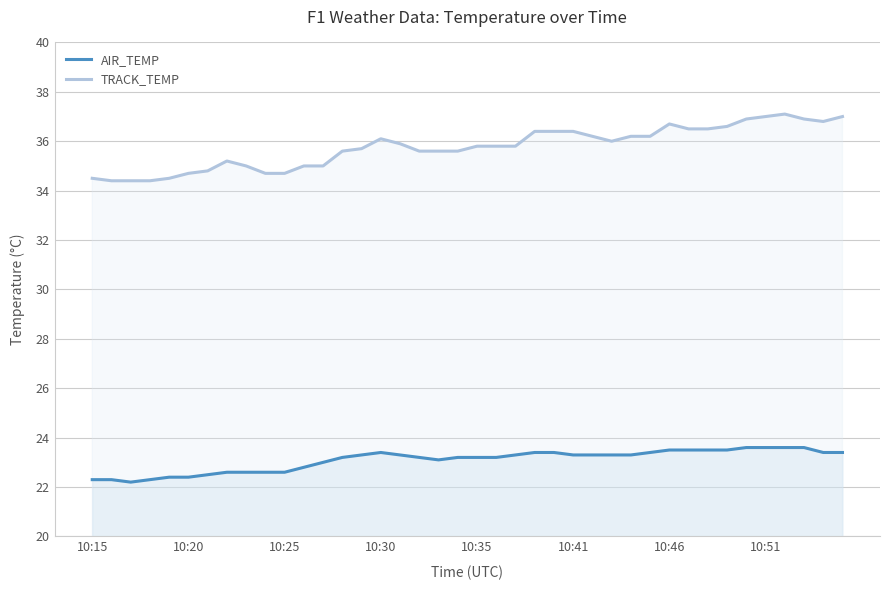

Rank the series by their average value, from lowest to highest.

AIR_TEMP, TRACK_TEMP